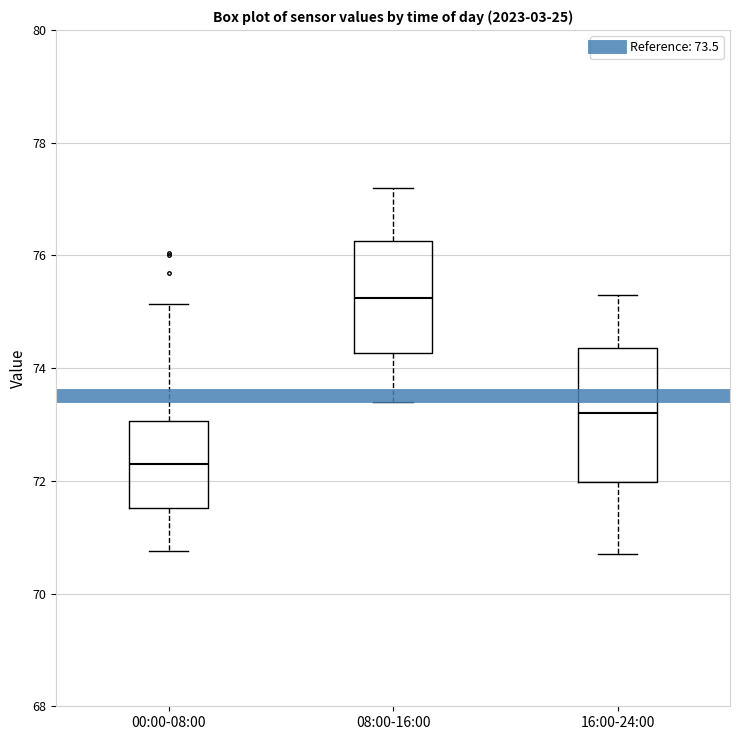

Which box has the highest median line?

08:00-16:00